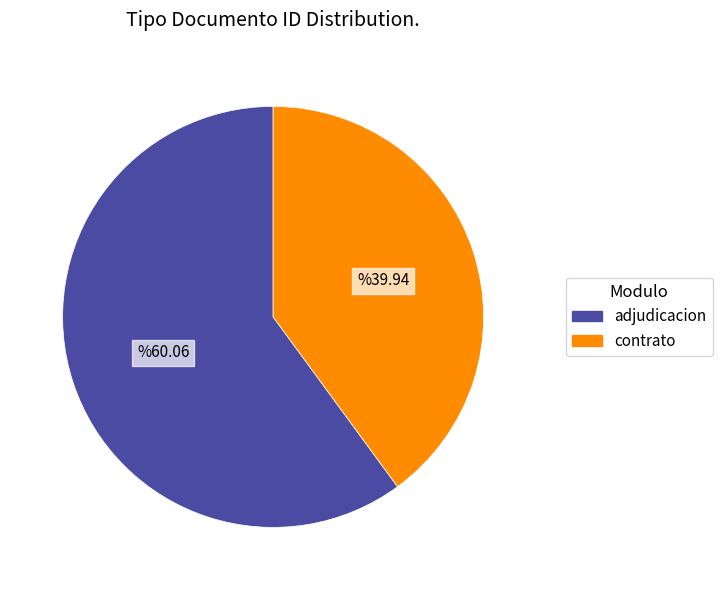

Is there a majority slice in this chart?

Yes